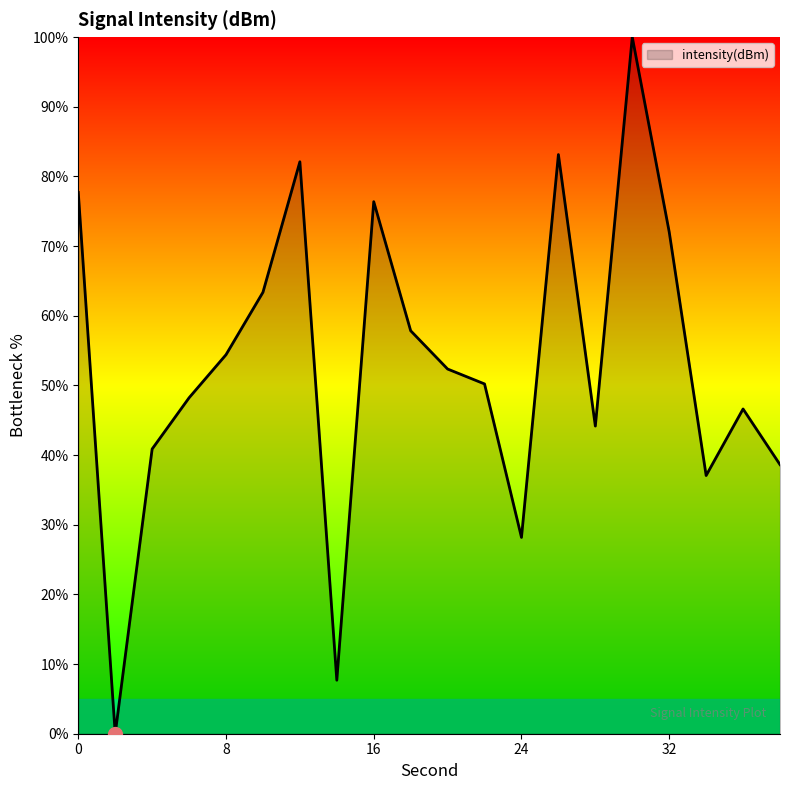

How many lines are shown in the chart?

1